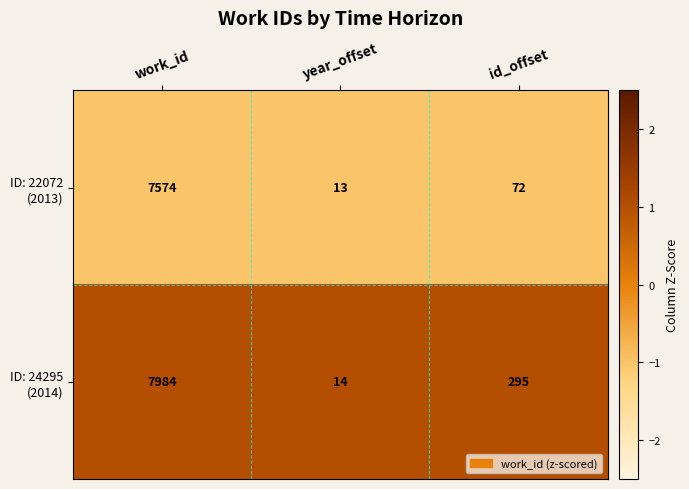

At which category does the chart reach its peak across all series?

work_id